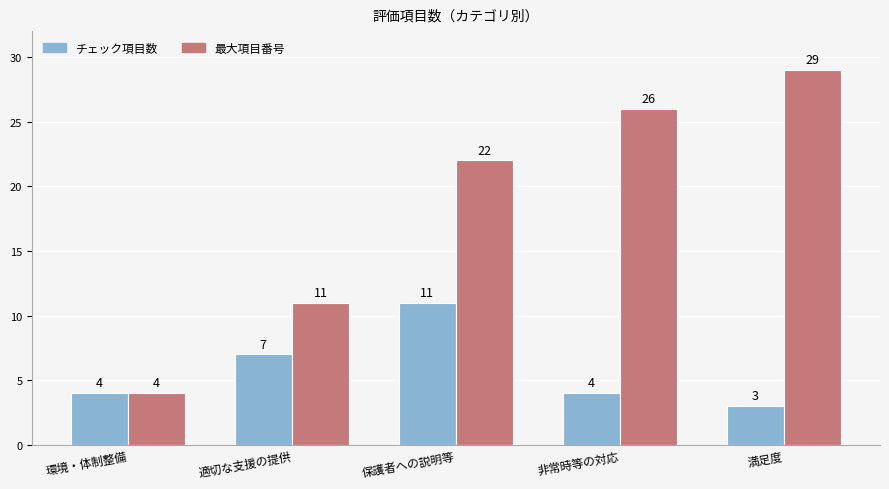

At how many categories does at least one series exceed 7?

4